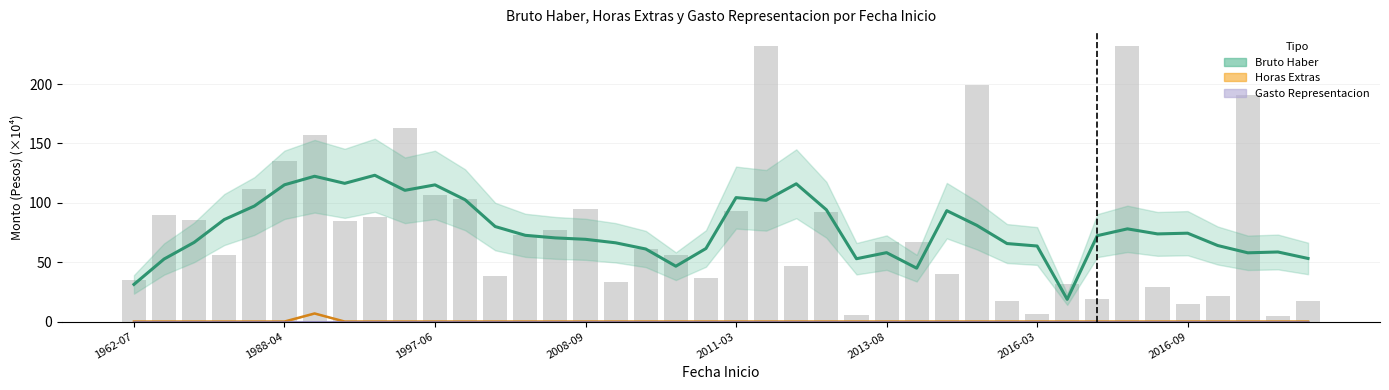

Rank the series by their maximum value, from highest to lowest.

Bruto Haber, Horas Extras, Gasto Representacion